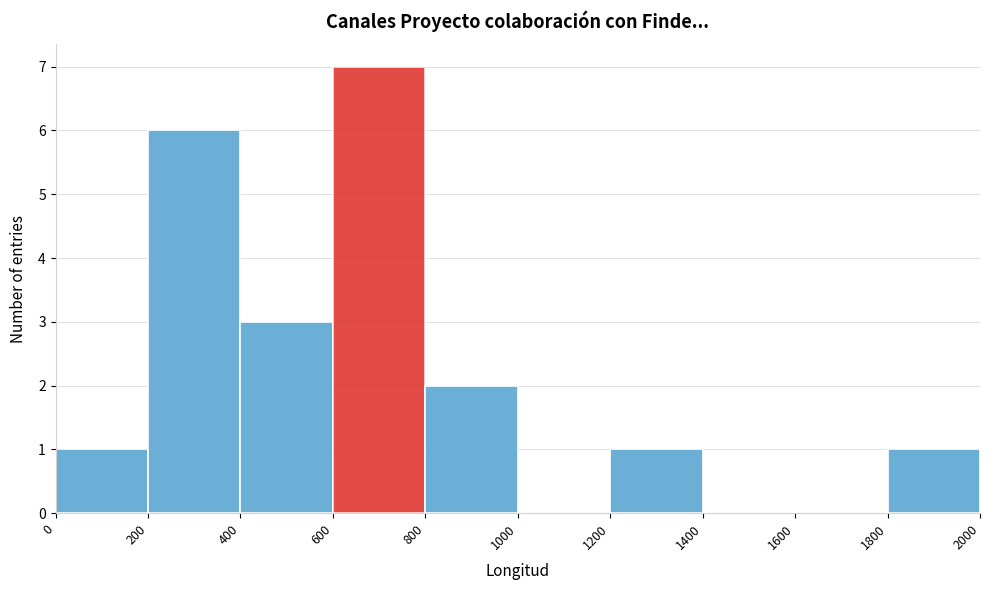

How tall is the bar that spans 400 to 600 on the x-axis? The values are not printed on the chart, so give them approximately, as read against the axis.

3